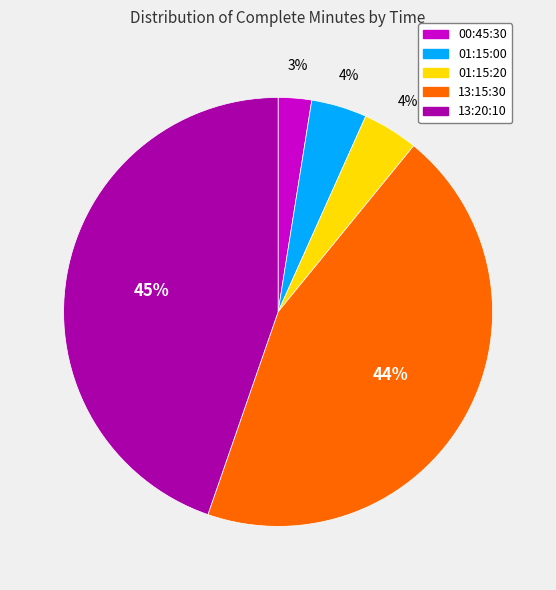

Count the number of slices in the pie.

5